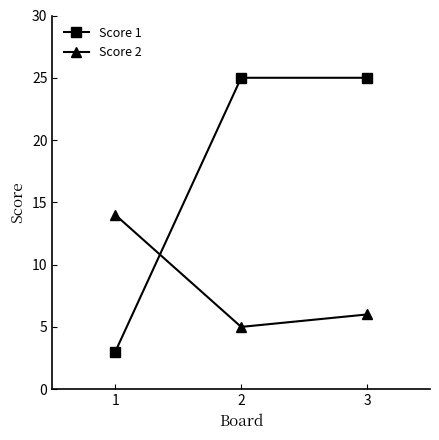

At which label is Score 2 closest to 9?

3